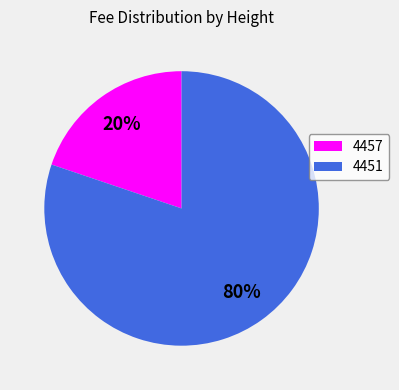

To the nearest percent, what is the average slice percentage?

50%